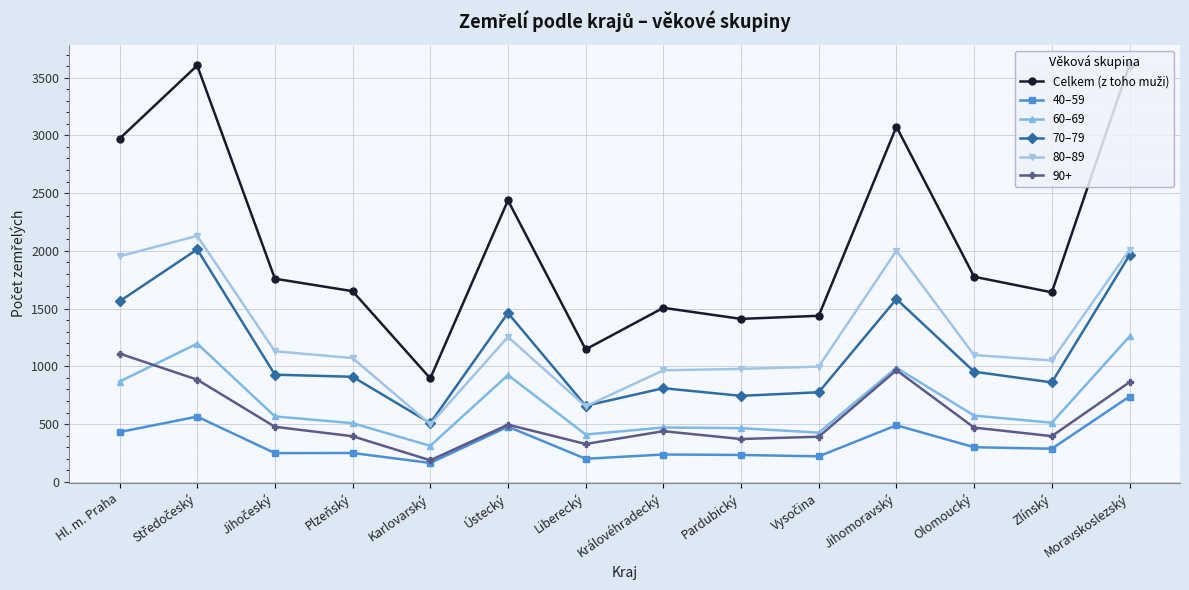

What is the difference between the highest and lowest values at Pardubický?

1178